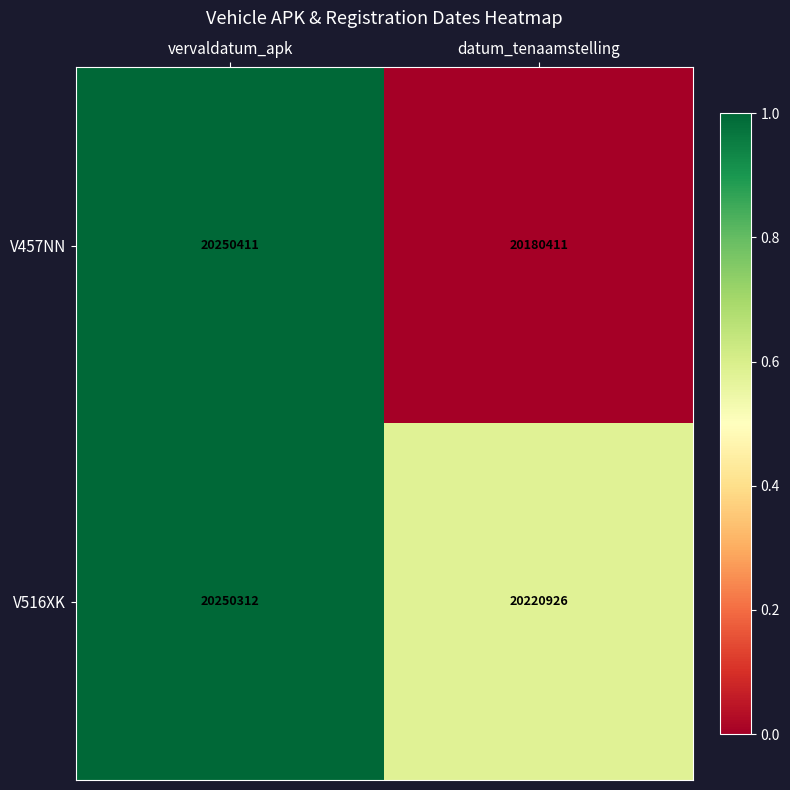

At which category is the sum across all series the highest?

vervaldatum_apk